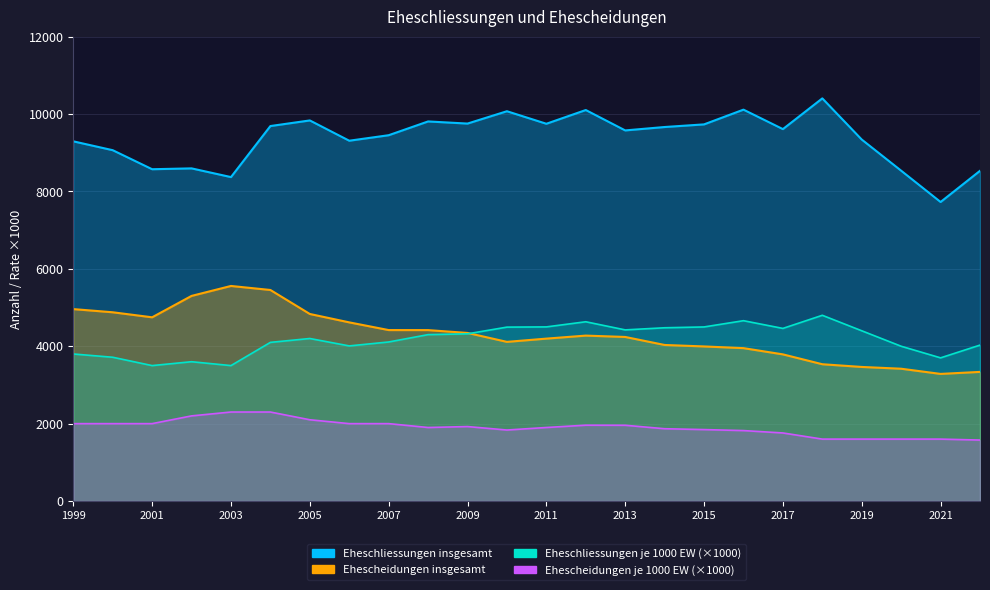

What is the lowest value of the Eheschliessungen insgesamt series?

7728.0